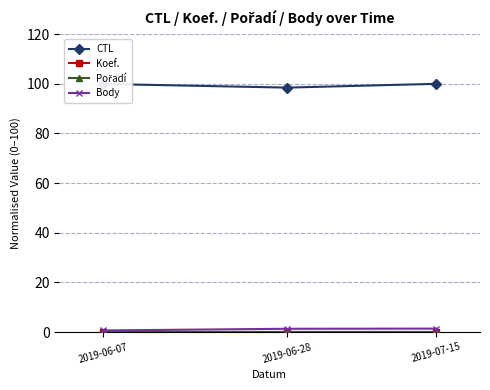

What is the label of the 1st point from the right?

2019-07-15